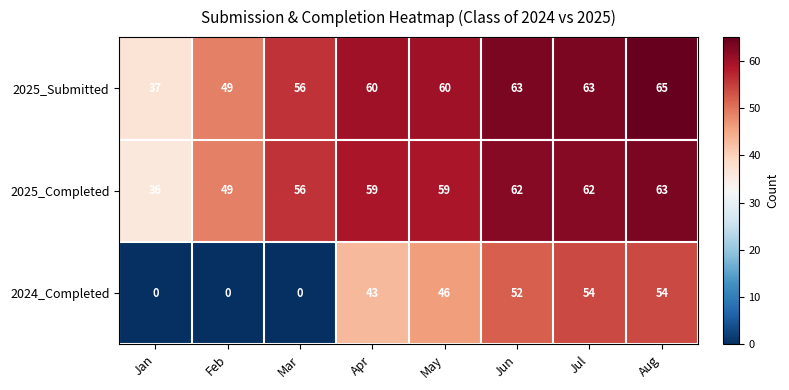

Between Mar and Jun, which series saw the biggest shift?

2024_Completed